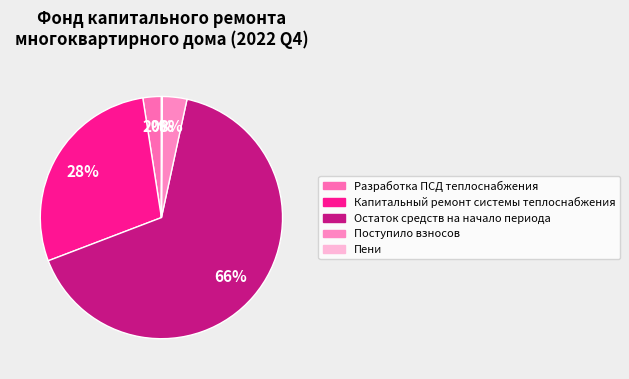

What is the change in value from Остаток средств на начало периода to Пени?

-2272.3